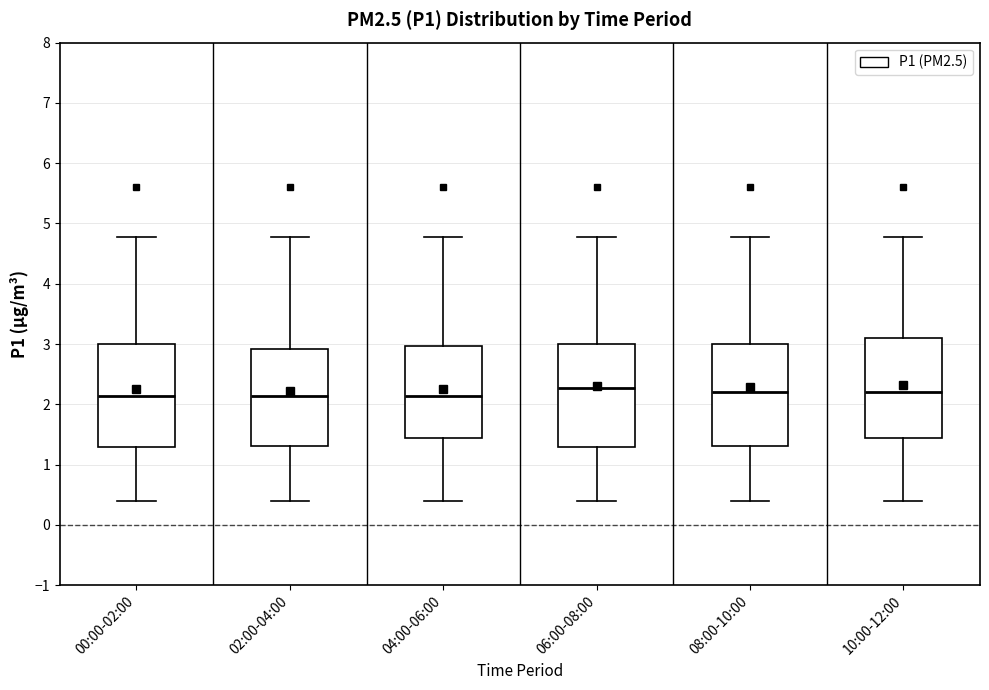

Reading left to right, read every box against the y-axis: the position of its median line, the range the box covers, and the ends of its whiskers. The values are not printed on the chart, so give them approximately, as read against the axis.

00:00-02:00: median 2.1, box 1.3 to 3.0, whiskers 0.4 to 4.8
02:00-04:00: median 2.1, box 1.3 to 2.9, whiskers 0.4 to 4.8
04:00-06:00: median 2.1, box 1.4 to 3.0, whiskers 0.4 to 4.8
06:00-08:00: median 2.3, box 1.3 to 3.0, whiskers 0.4 to 4.8
08:00-10:00: median 2.2, box 1.3 to 3.0, whiskers 0.4 to 4.8
10:00-12:00: median 2.2, box 1.4 to 3.1, whiskers 0.4 to 4.8